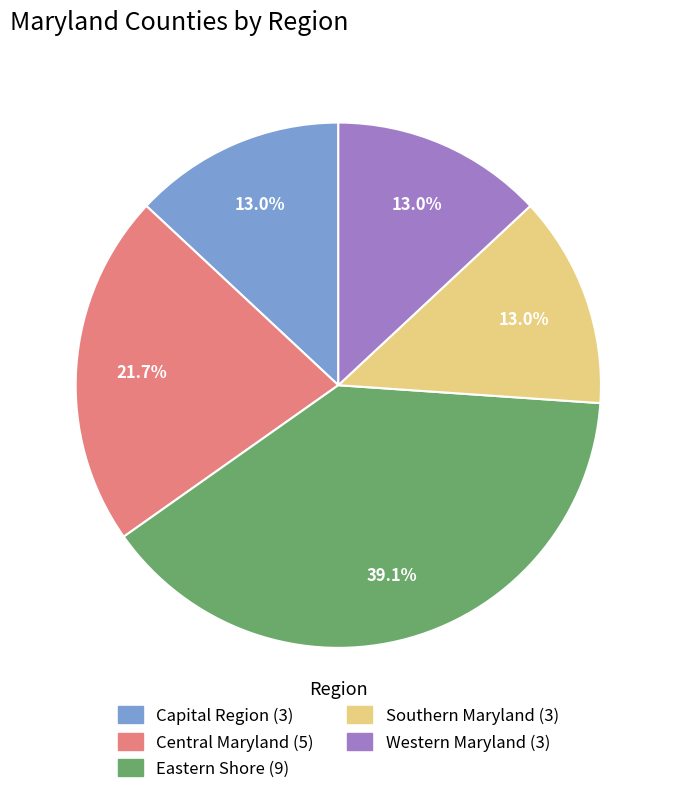

To the nearest percent, what portion does Eastern Shore represent?

39%